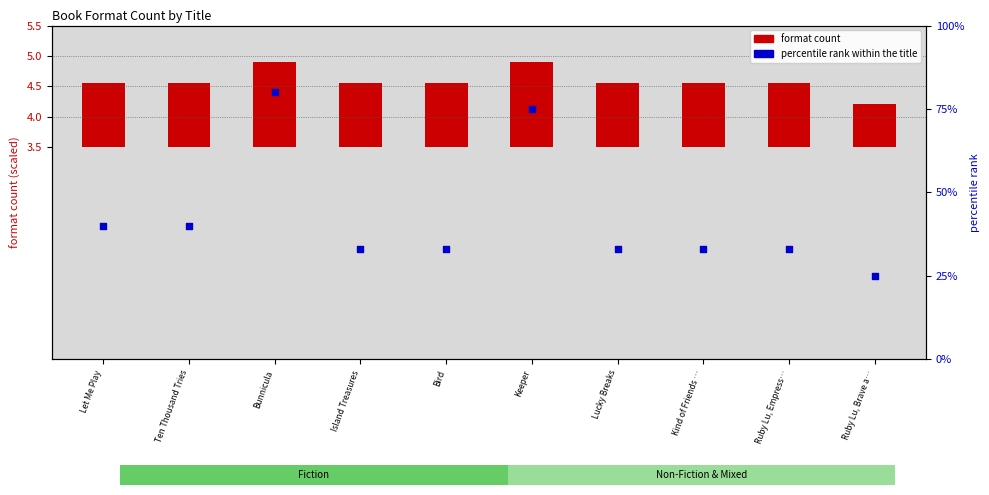

Which series has the widest spread of Y values?

percentile rank within the title